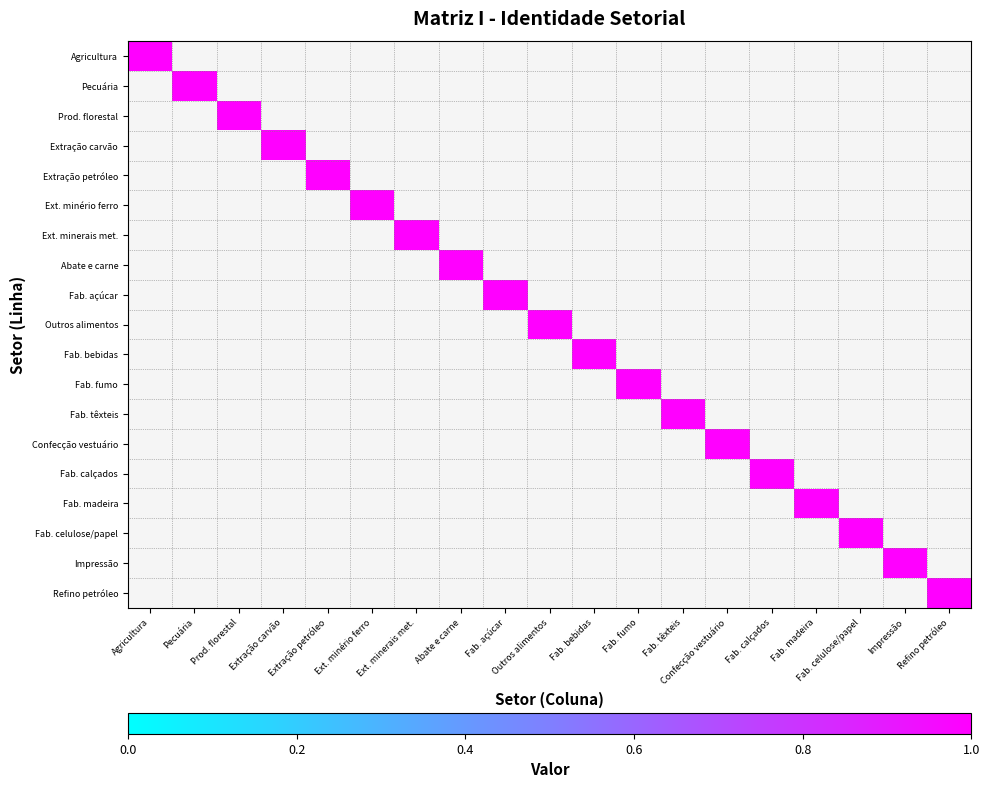

Reading left to right, what are all the values shown in this chart?

Agricultura: 0=1	1=0	2=0	3=0	4=0	5=0	6=0	7=0	8=0	9=0	10=0	11=0	12=0	13=0	14=0	15=0	16=0	17=0	18=0
Pecuária: 0=0	1=1	2=0	3=0	4=0	5=0	6=0	7=0	8=0	9=0	10=0	11=0	12=0	13=0	14=0	15=0	16=0	17=0	18=0
Prod. florestal: 0=0	1=0	2=1	3=0	4=0	5=0	6=0	7=0	8=0	9=0	10=0	11=0	12=0	13=0	14=0	15=0	16=0	17=0	18=0
Extração carvão: 0=0	1=0	2=0	3=1	4=0	5=0	6=0	7=0	8=0	9=0	10=0	11=0	12=0	13=0	14=0	15=0	16=0	17=0	18=0
Extração petróleo: 0=0	1=0	2=0	3=0	4=1	5=0	6=0	7=0	8=0	9=0	10=0	11=0	12=0	13=0	14=0	15=0	16=0	17=0	18=0
Ext. minério ferro: 0=0	1=0	2=0	3=0	4=0	5=1	6=0	7=0	8=0	9=0	10=0	11=0	12=0	13=0	14=0	15=0	16=0	17=0	18=0
Ext. minerais met.: 0=0	1=0	2=0	3=0	4=0	5=0	6=1	7=0	8=0	9=0	10=0	11=0	12=0	13=0	14=0	15=0	16=0	17=0	18=0
Abate e carne: 0=0	1=0	2=0	3=0	4=0	5=0	6=0	7=1	8=0	9=0	10=0	11=0	12=0	13=0	14=0	15=0	16=0	17=0	18=0
Fab. açúcar: 0=0	1=0	2=0	3=0	4=0	5=0	6=0	7=0	8=1	9=0	10=0	11=0	12=0	13=0	14=0	15=0	16=0	17=0	18=0
Outros alimentos: 0=0	1=0	2=0	3=0	4=0	5=0	6=0	7=0	8=0	9=1	10=0	11=0	12=0	13=0	14=0	15=0	16=0	17=0	18=0
Fab. bebidas: 0=0	1=0	2=0	3=0	4=0	5=0	6=0	7=0	8=0	9=0	10=1	11=0	12=0	13=0	14=0	15=0	16=0	17=0	18=0
Fab. fumo: 0=0	1=0	2=0	3=0	4=0	5=0	6=0	7=0	8=0	9=0	10=0	11=1	12=0	13=0	14=0	15=0	16=0	17=0	18=0
Fab. têxteis: 0=0	1=0	2=0	3=0	4=0	5=0	6=0	7=0	8=0	9=0	10=0	11=0	12=1	13=0	14=0	15=0	16=0	17=0	18=0
Confecção vestuário: 0=0	1=0	2=0	3=0	4=0	5=0	6=0	7=0	8=0	9=0	10=0	11=0	12=0	13=1	14=0	15=0	16=0	17=0	18=0
Fab. calçados: 0=0	1=0	2=0	3=0	4=0	5=0	6=0	7=0	8=0	9=0	10=0	11=0	12=0	13=0	14=1	15=0	16=0	17=0	18=0
Fab. madeira: 0=0	1=0	2=0	3=0	4=0	5=0	6=0	7=0	8=0	9=0	10=0	11=0	12=0	13=0	14=0	15=1	16=0	17=0	18=0
Fab. celulose/papel: 0=0	1=0	2=0	3=0	4=0	5=0	6=0	7=0	8=0	9=0	10=0	11=0	12=0	13=0	14=0	15=0	16=1	17=0	18=0
Impressão: 0=0	1=0	2=0	3=0	4=0	5=0	6=0	7=0	8=0	9=0	10=0	11=0	12=0	13=0	14=0	15=0	16=0	17=1	18=0
Refino petróleo: 0=0	1=0	2=0	3=0	4=0	5=0	6=0	7=0	8=0	9=0	10=0	11=0	12=0	13=0	14=0	15=0	16=0	17=0	18=1